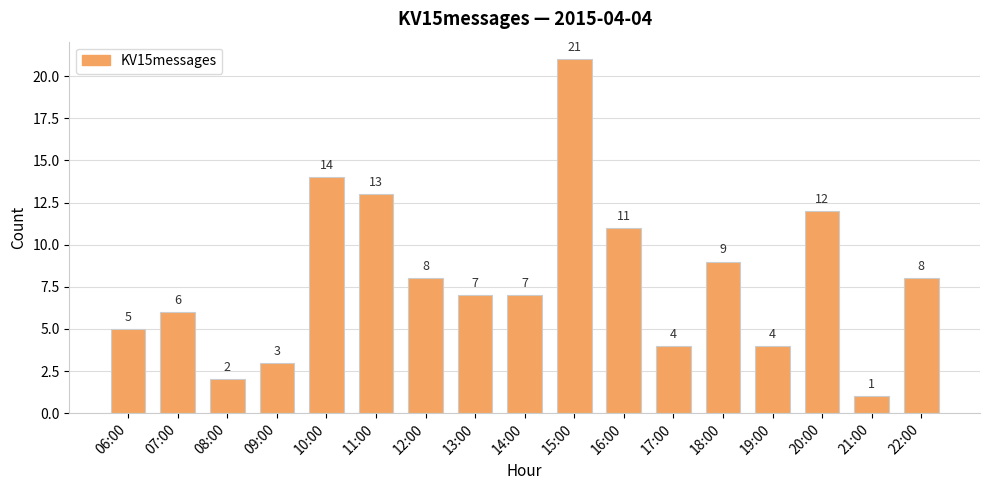

The chart shows a value of 4 at 18:00. True or false?

False